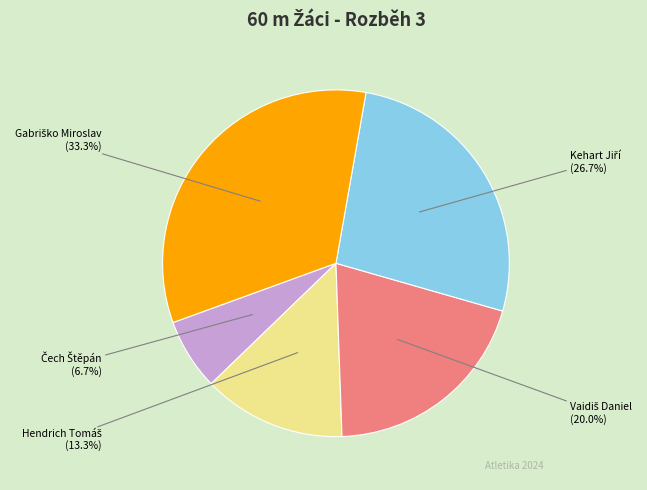

Is there a majority slice in this chart?

No